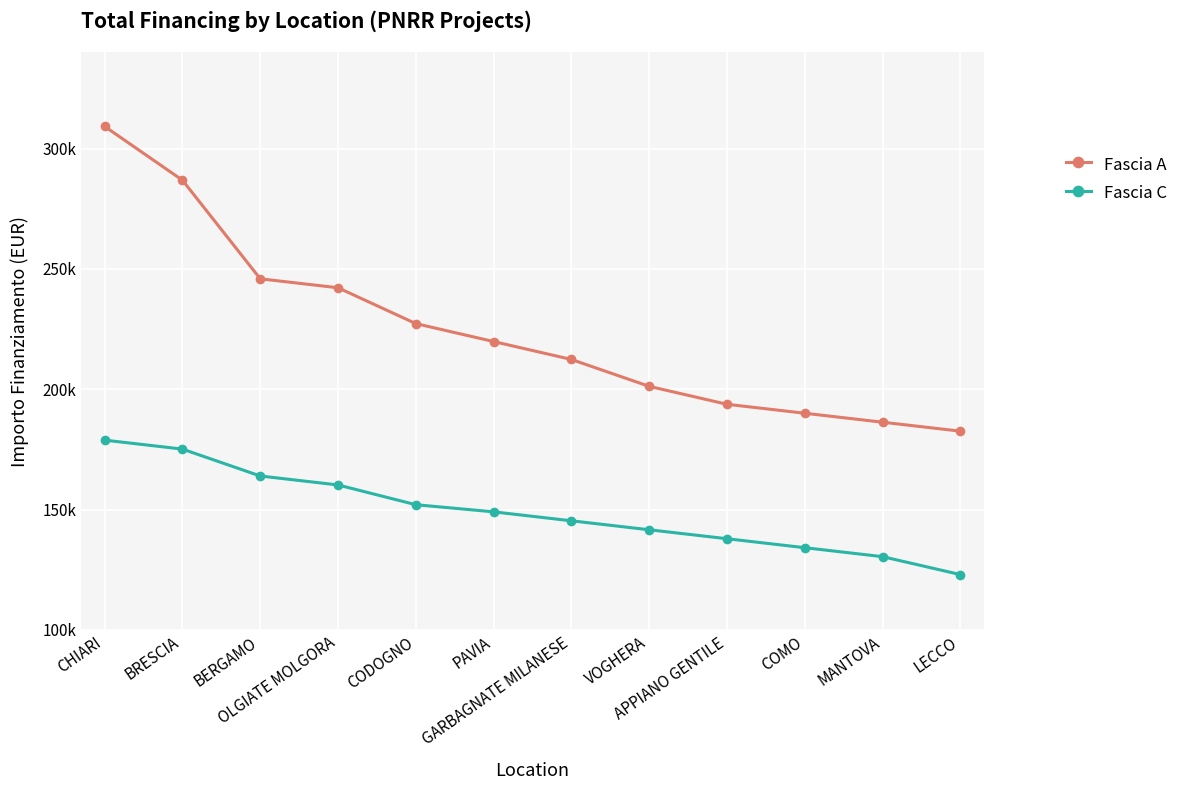

What is the highest value of the Fascia A series?

309242.7